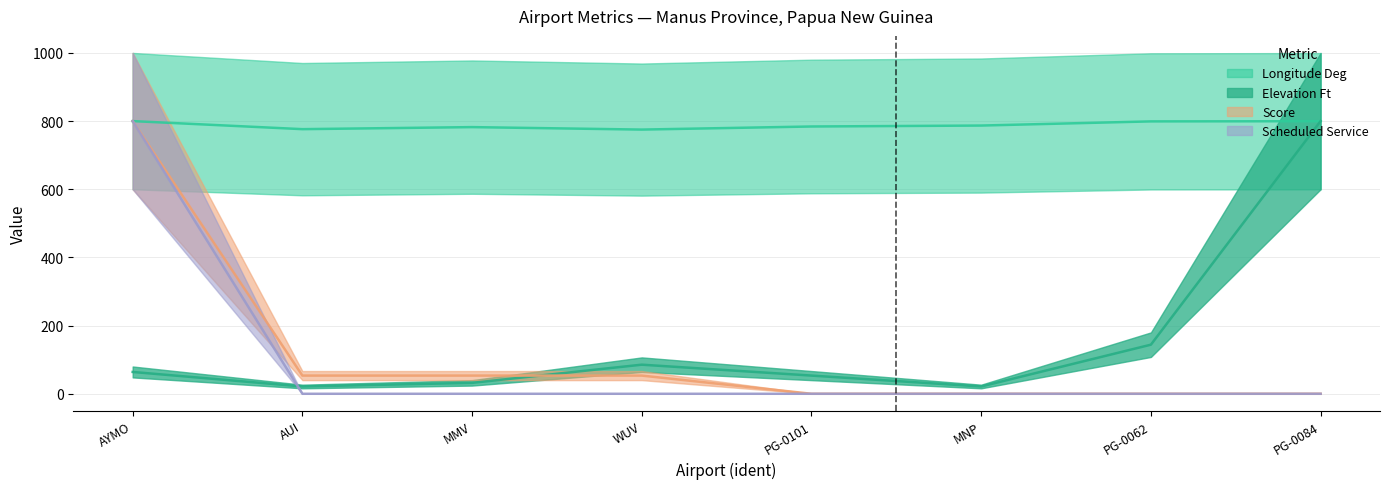

What are all the series names shown in the legend?

longitude_deg, elevation_ft, score, scheduled_service